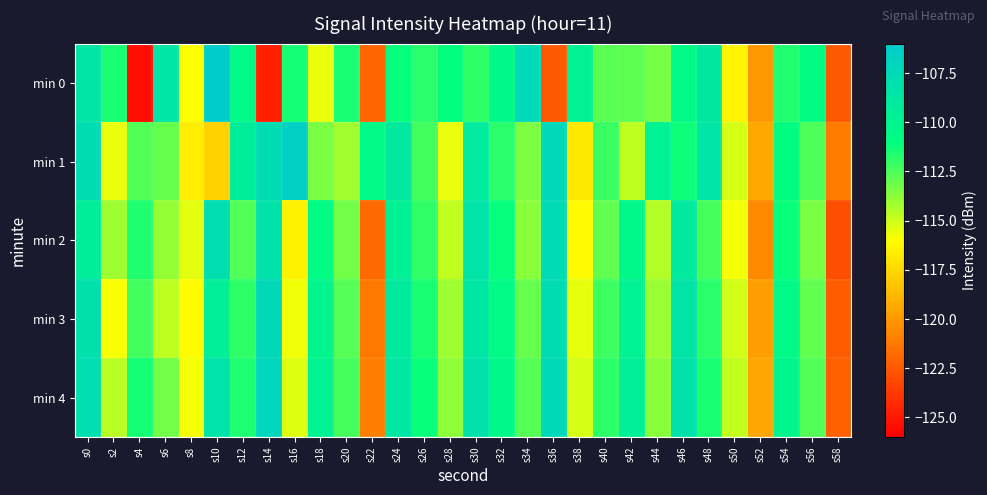

Rank the series by their maximum value, from lowest to highest.

min 2, min 3, min 4, min 1, min 0